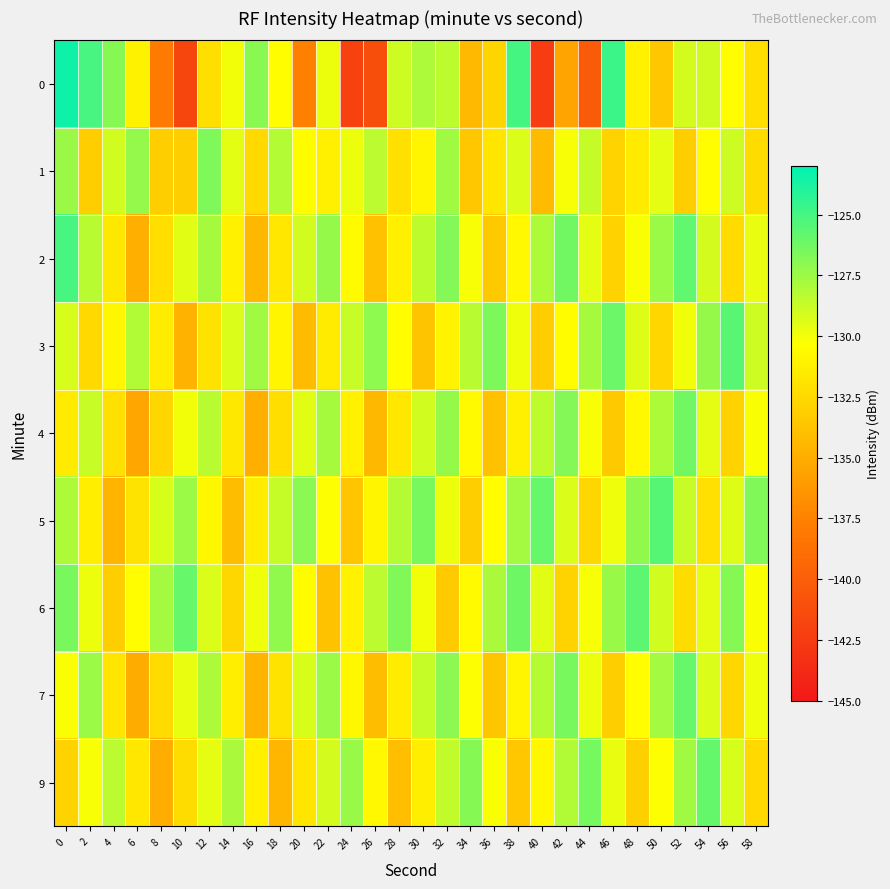

What is the spread (max minus min) of values at 22?

6.5